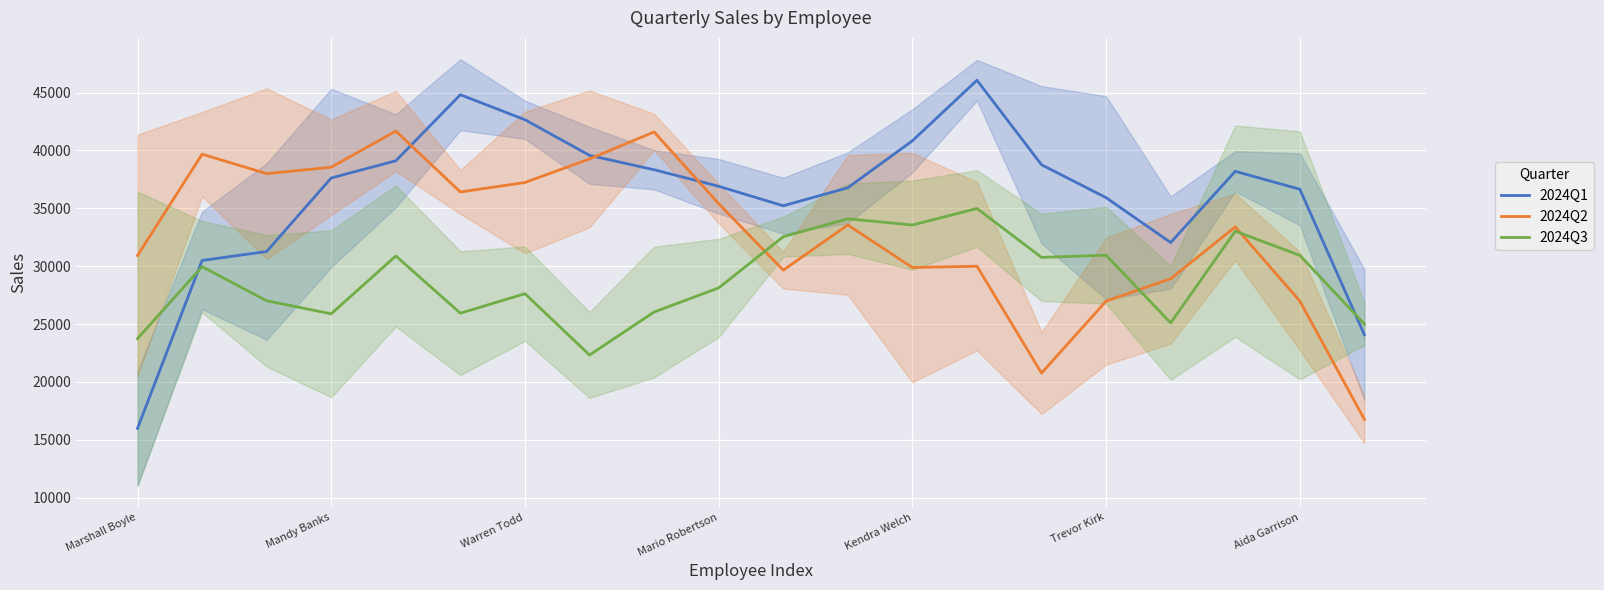

Reading left to right, extract all data points from this chart.

2024Q1: 15996.4	30498.4	31270.1	37623.6	39103.5	44809.8	42652.5	39576.0	38330.9	36905.3	35219.8	36776.5	40831.7	46062.0	38761.9	35921.0	32043.2	38196.6	36648.6	24076.2
2024Q2: 30922.3	39674.9	37995.4	38547.9	41669.8	36411.6	37231.5	39265.6	41596.7	35401.8	29658.9	33563.8	29886.5	29999.2	20769.4	26984.5	28917.7	33399.4	26986.7	16775.2
2024Q3: 23744.1	29962.7	27013.9	25889.3	30885.7	25943.5	27626.9	22331.7	26045.2	28125.2	32546.9	34096.3	33558.6	34986.9	30763.8	30950.4	25104.9	33026.2	30936.4	25012.2